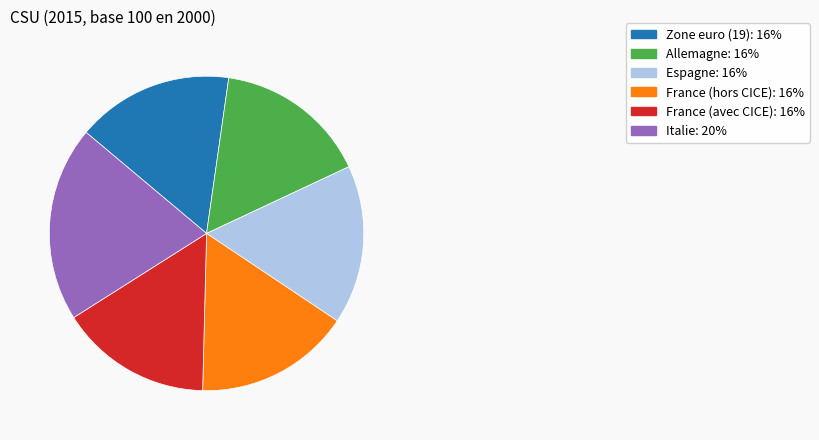

Count the number of slices in the pie.

6